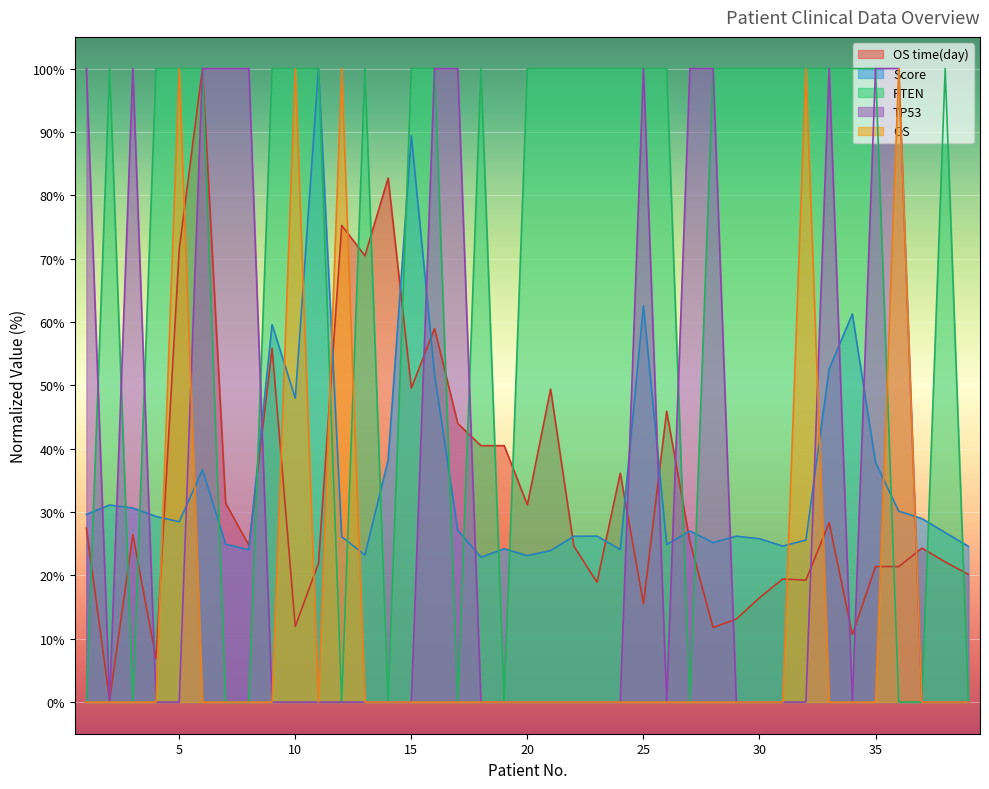

Does the chart display data point markers on the line(s)?

No